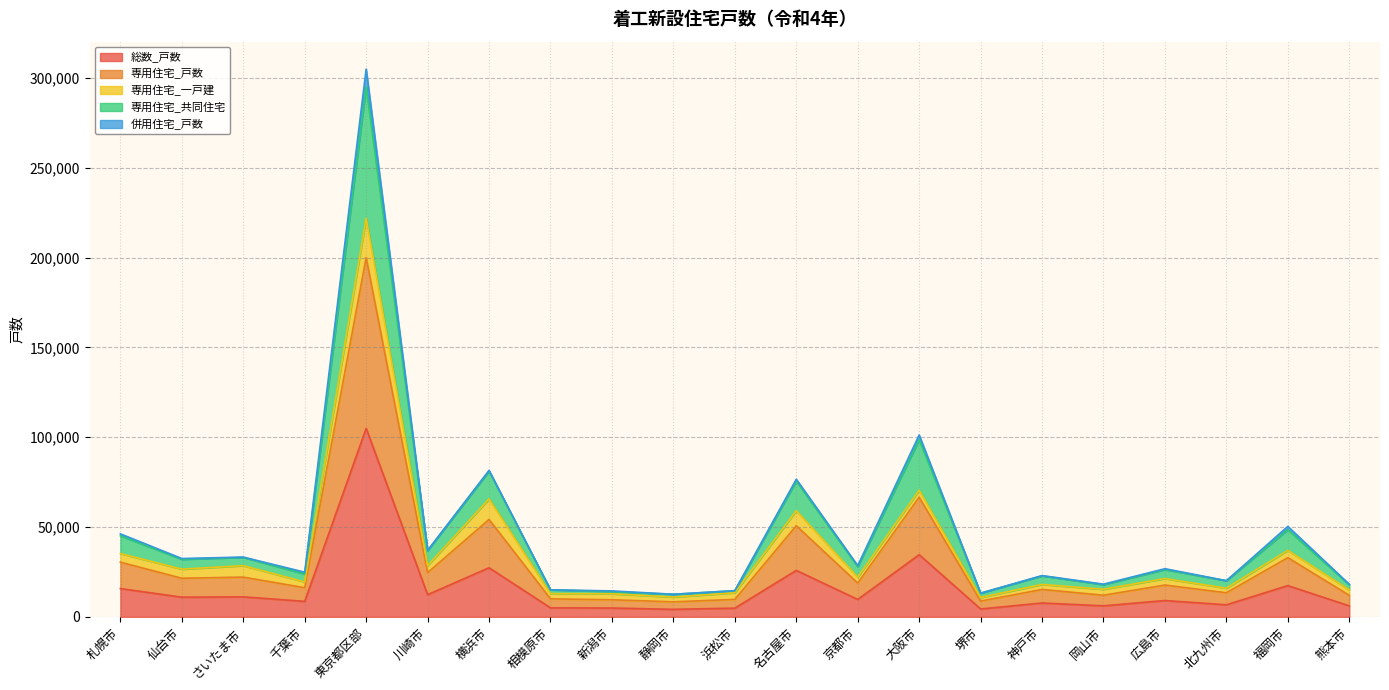

Rank the categories by 総数_戸数 value from highest to lowest.

東京都区部, 大阪市, 横浜市, 名古屋市, 福岡市, 札幌市, 川崎市, さいたま市, 仙台市, 京都市, 広島市, 千葉市, 神戸市, 北九州市, 岡山市, 熊本市, 相模原市, 新潟市, 浜松市, 堺市, 静岡市